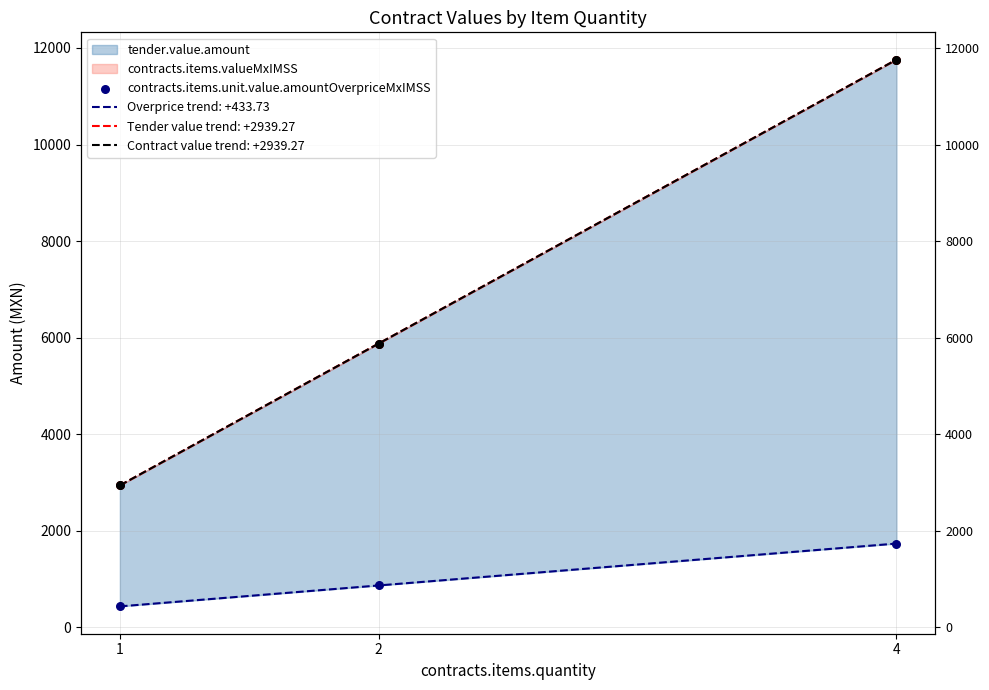

What is the change in value from 1 to 2?

+433.5